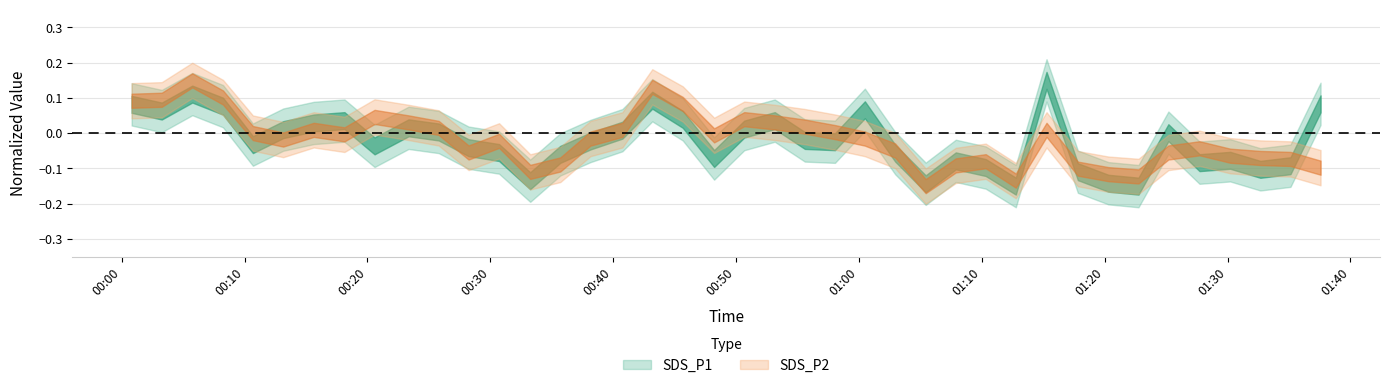

What are all the series names shown in the legend?

SDS_P1, SDS_P2